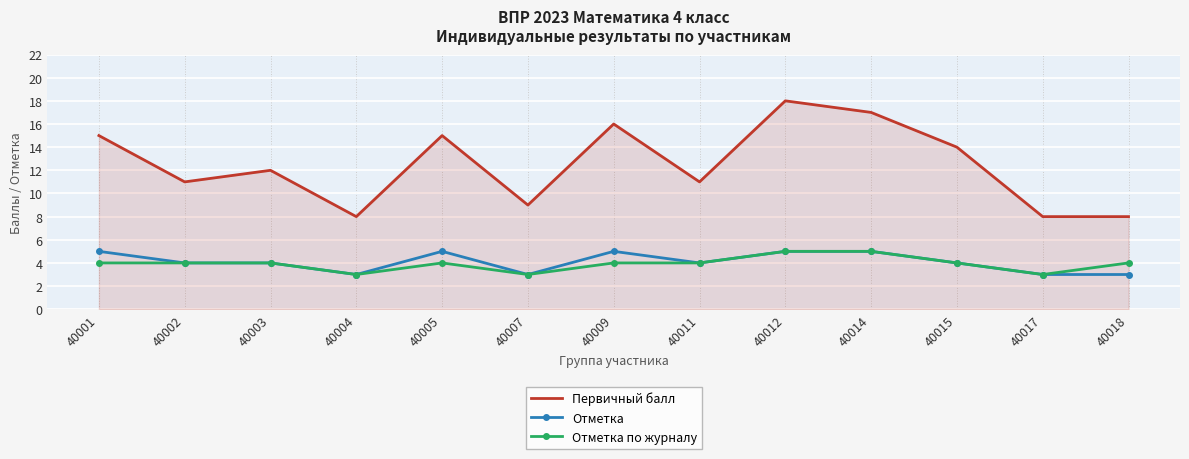

True or false: Отметка and Первичный балл intersect in this chart.

False